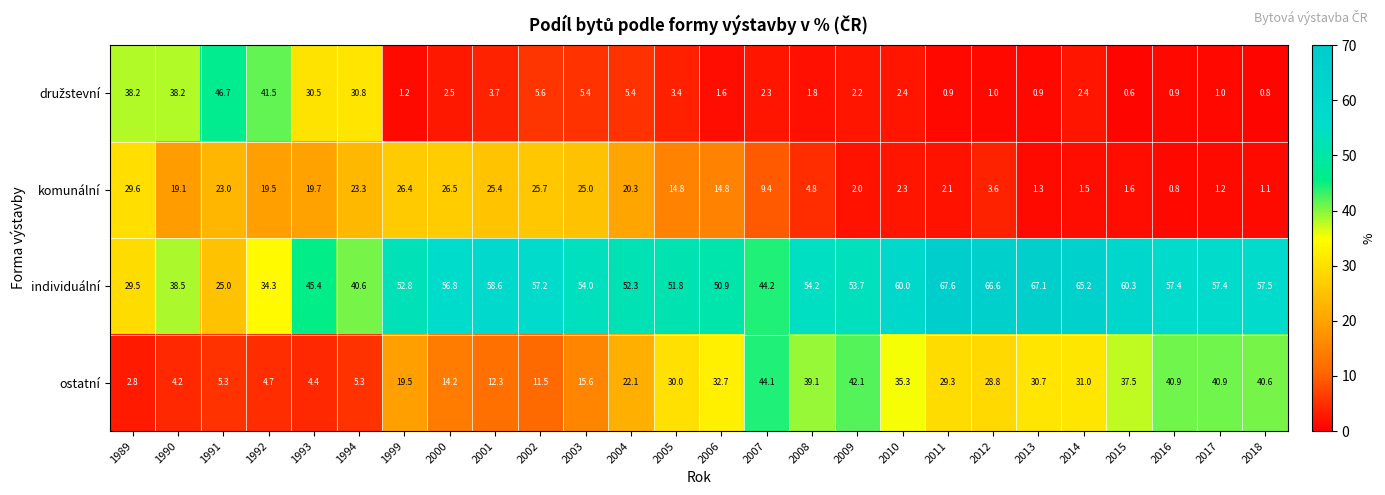

What is the difference between the second highest and second lowest values in the komunální series?

25.4